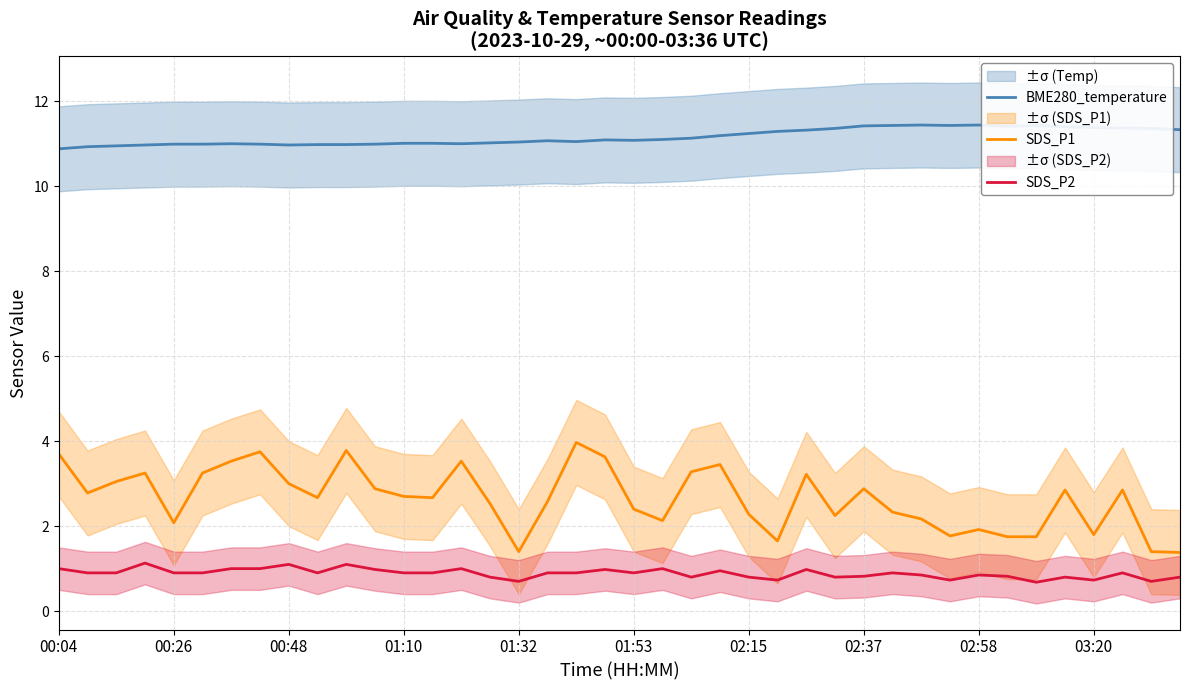

Is it true that SDS_P1 equals 0.9 at 01:32?

False